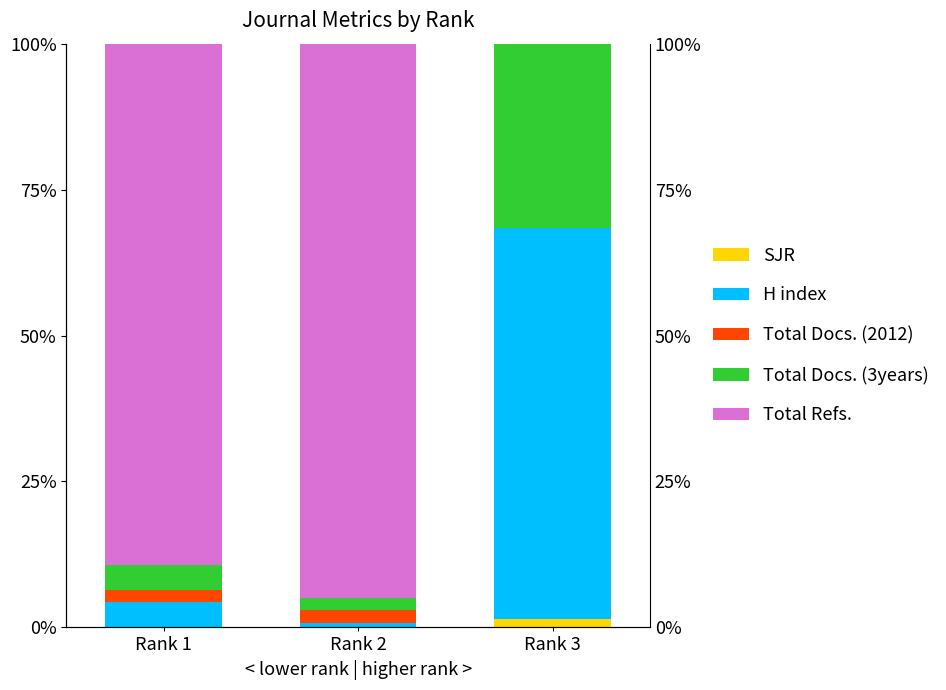

Which category has the lowest value across all series?

Rank 3